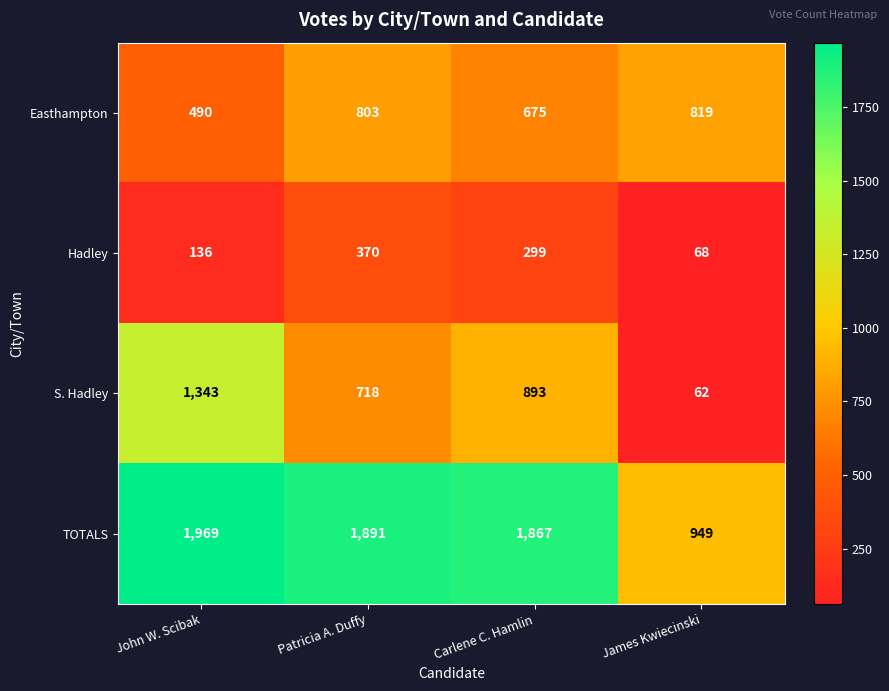

Which series has the widest spread of values?

S. Hadley